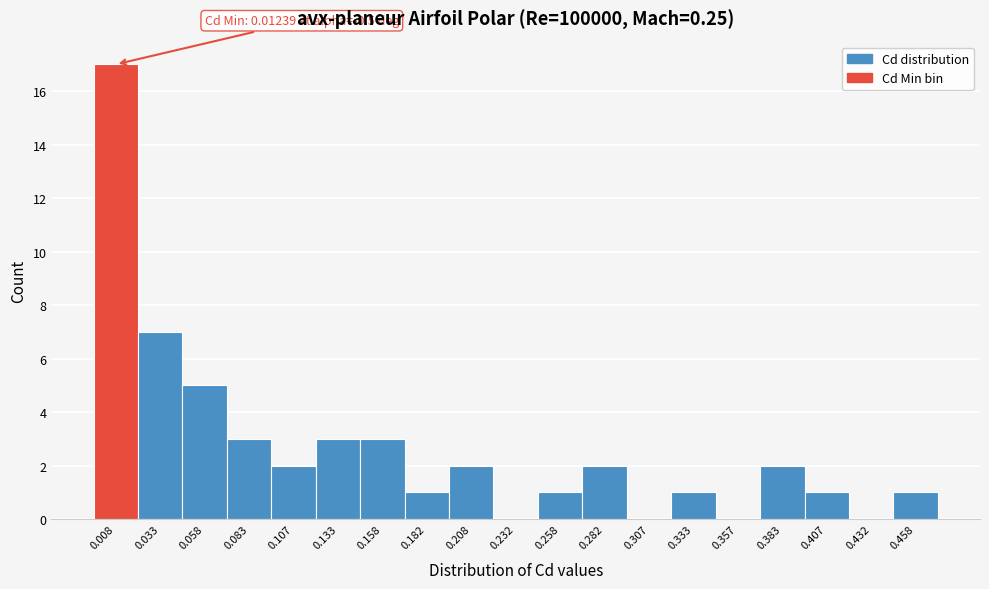

Over which range of the x-axis is the bar tallest?

-0.005 to 0.020